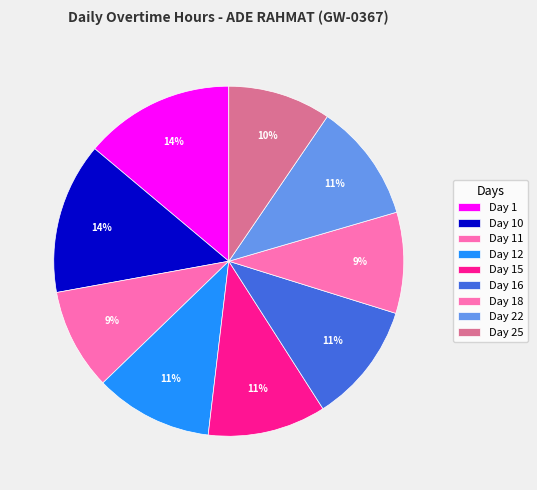

Is the sum of Day 15 and Day 11 greater than half?

No